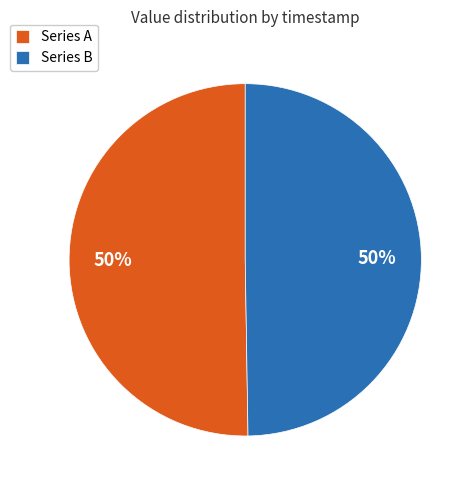

How many segments does this pie chart have?

2